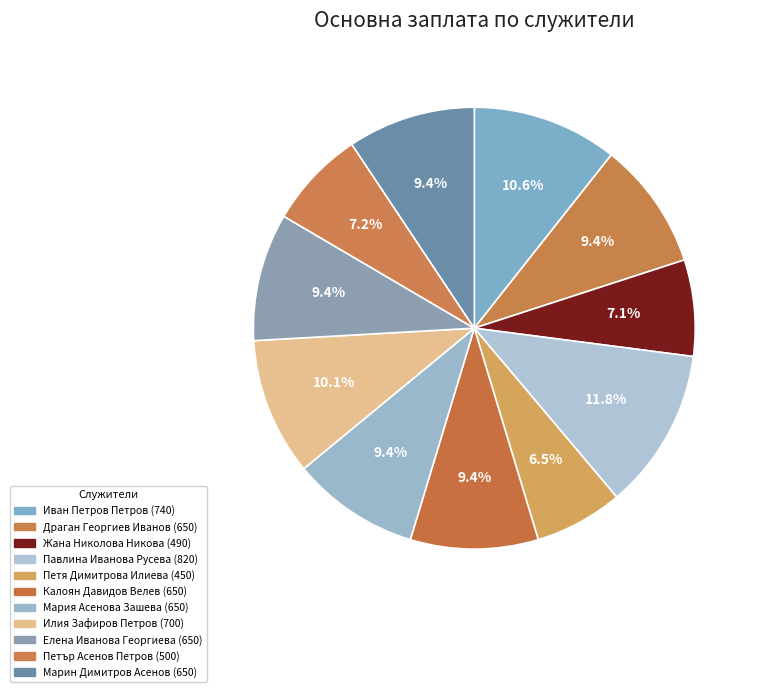

Is it true that Марин Димитров Асенов is 17% of the pie?

False